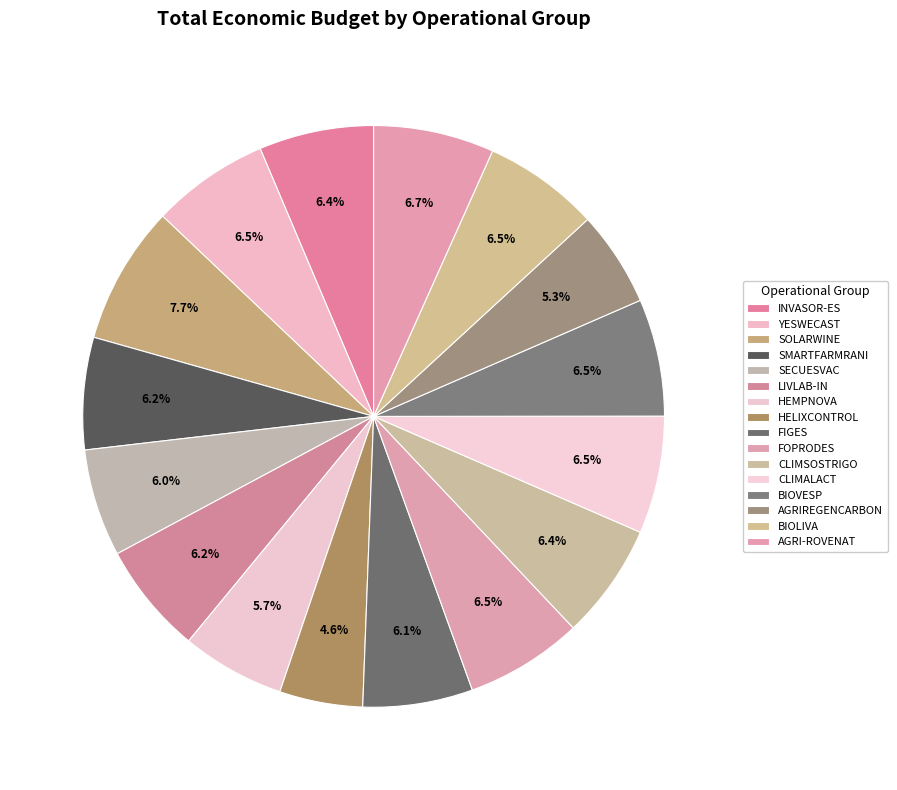

How many slices are in this pie chart?

16